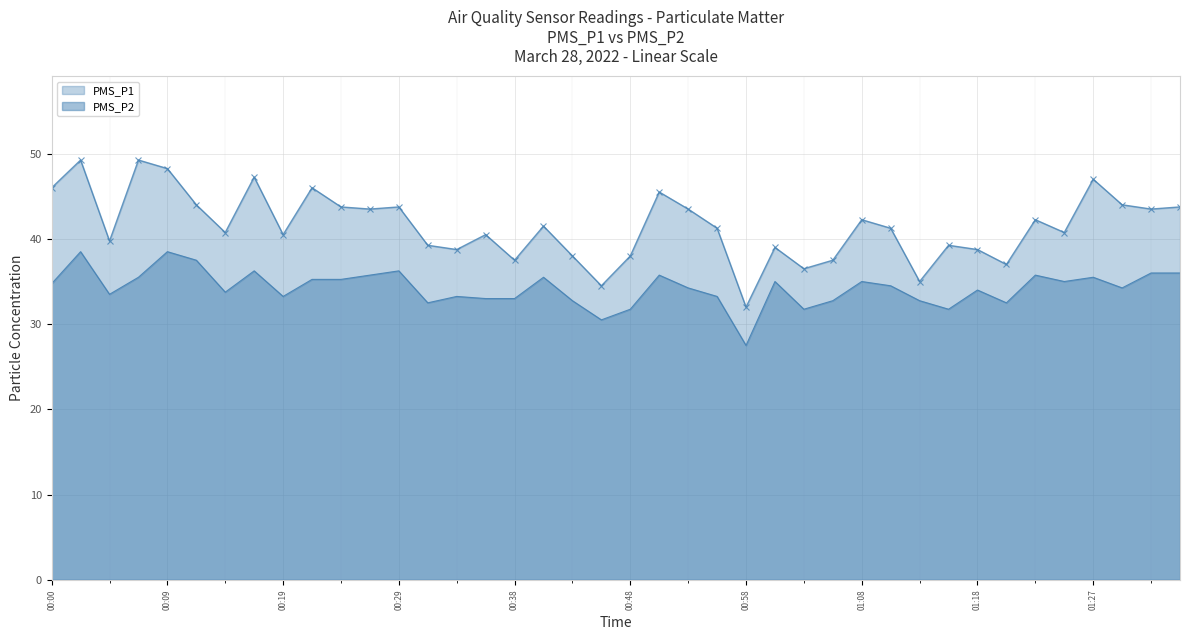

List the series in order of their peak value, lowest first.

PMS_P2, PMS_P1